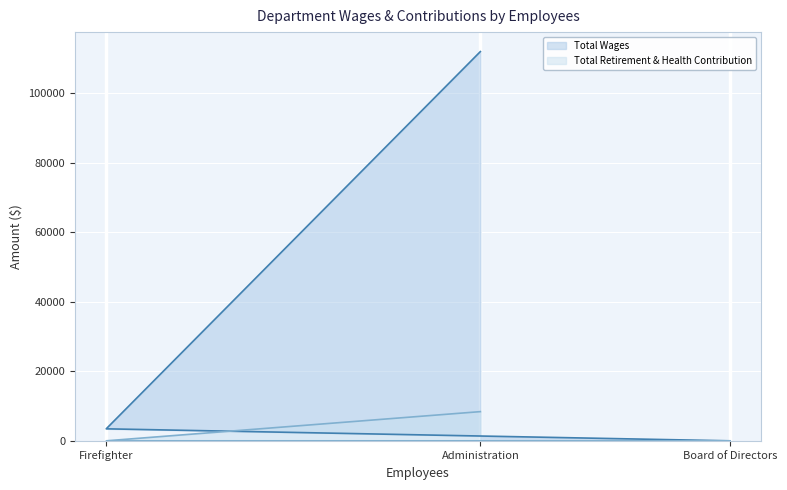

List the labels in order of Total Retirement & Health Contribution value, smallest first.

Firefighter, Board of Directors, Administration